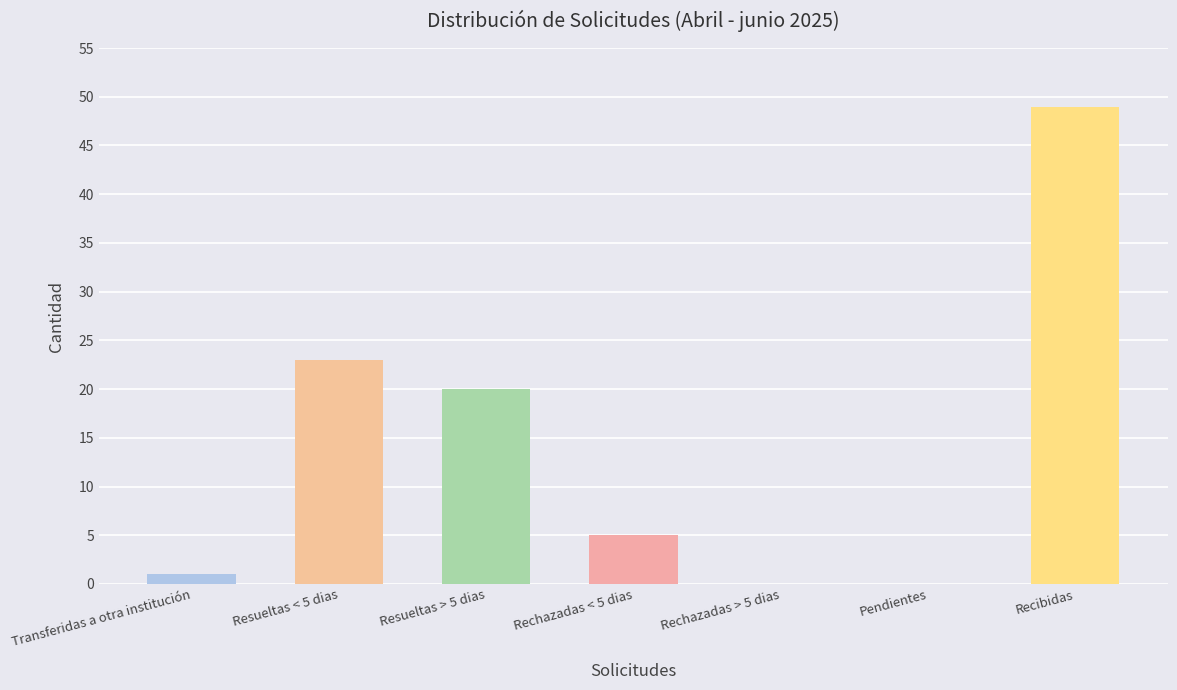

Which label corresponds to the largest value in the chart?

Recibidas